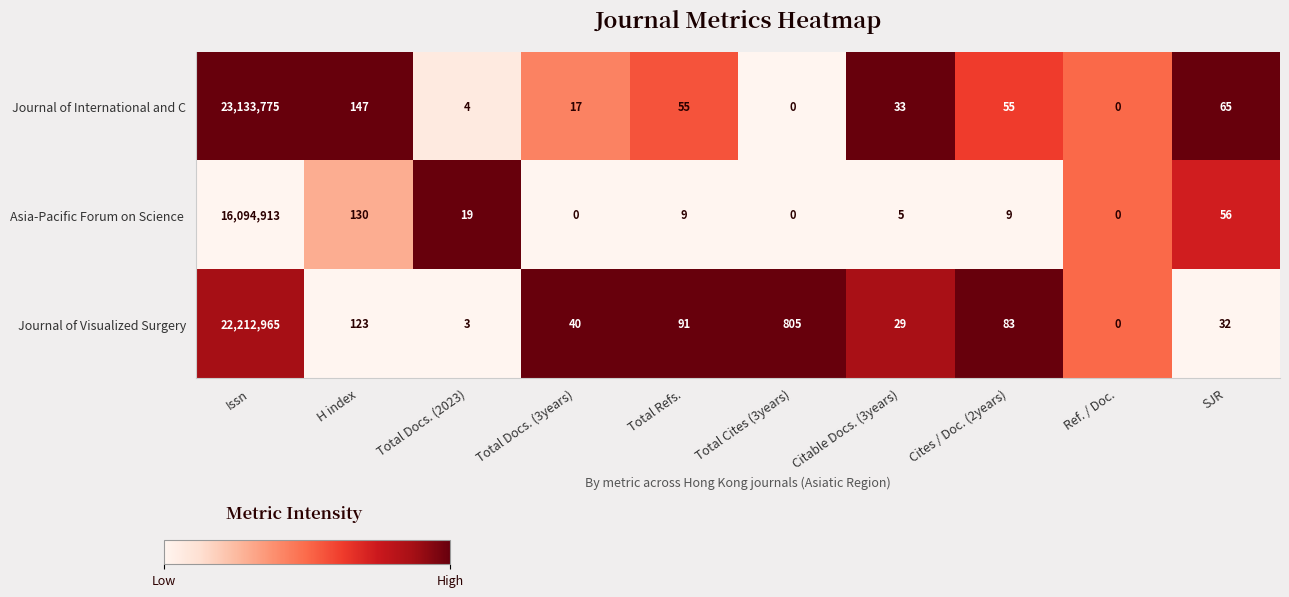

At which label does Journal of International and C first exceed 55?

Issn